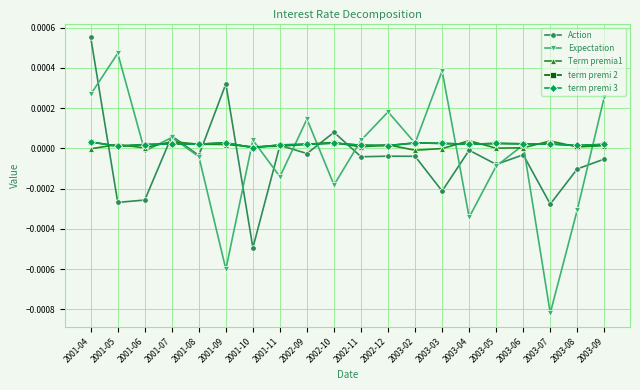

At how many categories does at least one series exceed 0?

20